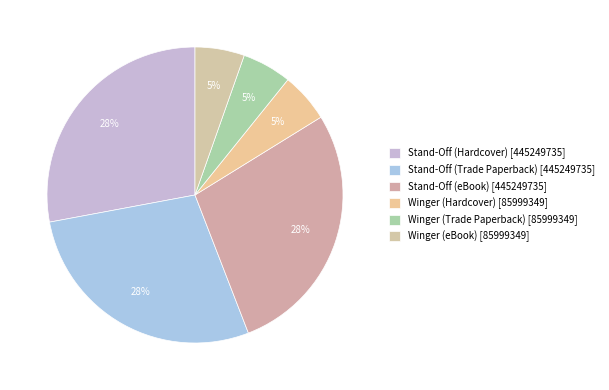

How many segments does this pie chart have?

6